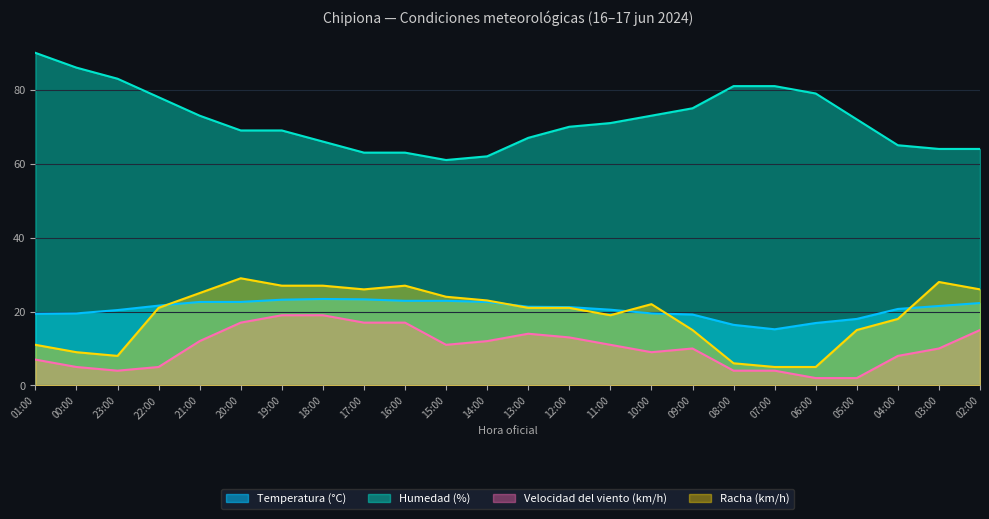

Reading left to right, extract all data points from this chart.

Temperatura (°C): 01:00=19.4	00:00=19.5	23:00=20.4	22:00=21.6	21:00=22.6	20:00=22.6	19:00=23.2	18:00=23.4	17:00=23.3	16:00=22.9	15:00=22.9	14:00=22.6	13:00=21.3	12:00=21.2	11:00=20.5	10:00=19.5	09:00=19.2	08:00=16.4	07:00=15.2	06:00=16.9	05:00=18.0	04:00=20.7	03:00=21.5	02:00=22.3
Humedad (%): 01:00=90.0	00:00=86.0	23:00=83.0	22:00=78.0	21:00=73.0	20:00=69.0	19:00=69.0	18:00=66.0	17:00=63.0	16:00=63.0	15:00=61.0	14:00=62.0	13:00=67.0	12:00=70.0	11:00=71.0	10:00=73.0	09:00=75.0	08:00=81.0	07:00=81.0	06:00=79.0	05:00=72.0	04:00=65.0	03:00=64.0	02:00=64.0
Velocidad del viento (km/h): 01:00=7.0	00:00=5.0	23:00=4.0	22:00=5.0	21:00=12.0	20:00=17.0	19:00=19.0	18:00=19.0	17:00=17.0	16:00=17.0	15:00=11.0	14:00=12.0	13:00=14.0	12:00=13.0	11:00=11.0	10:00=9.0	09:00=10.0	08:00=4.0	07:00=4.0	06:00=2.0	05:00=2.0	04:00=8.0	03:00=10.0	02:00=15.0
Racha (km/h): 01:00=11.0	00:00=9.0	23:00=8.0	22:00=21.0	21:00=25.0	20:00=29.0	19:00=27.0	18:00=27.0	17:00=26.0	16:00=27.0	15:00=24.0	14:00=23.0	13:00=21.0	12:00=21.0	11:00=19.0	10:00=22.0	09:00=15.0	08:00=6.0	07:00=5.0	06:00=5.0	05:00=15.0	04:00=18.0	03:00=28.0	02:00=26.0